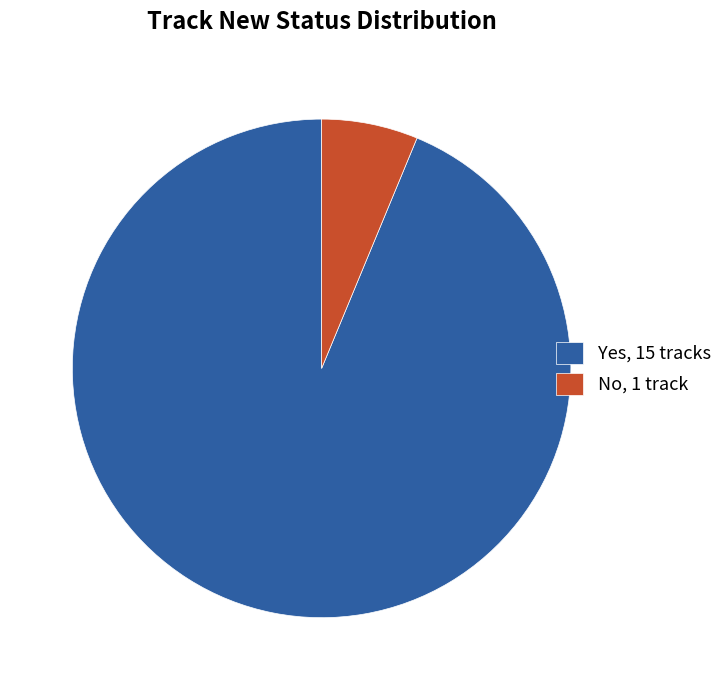

Between No and Yes, which is larger?

Yes